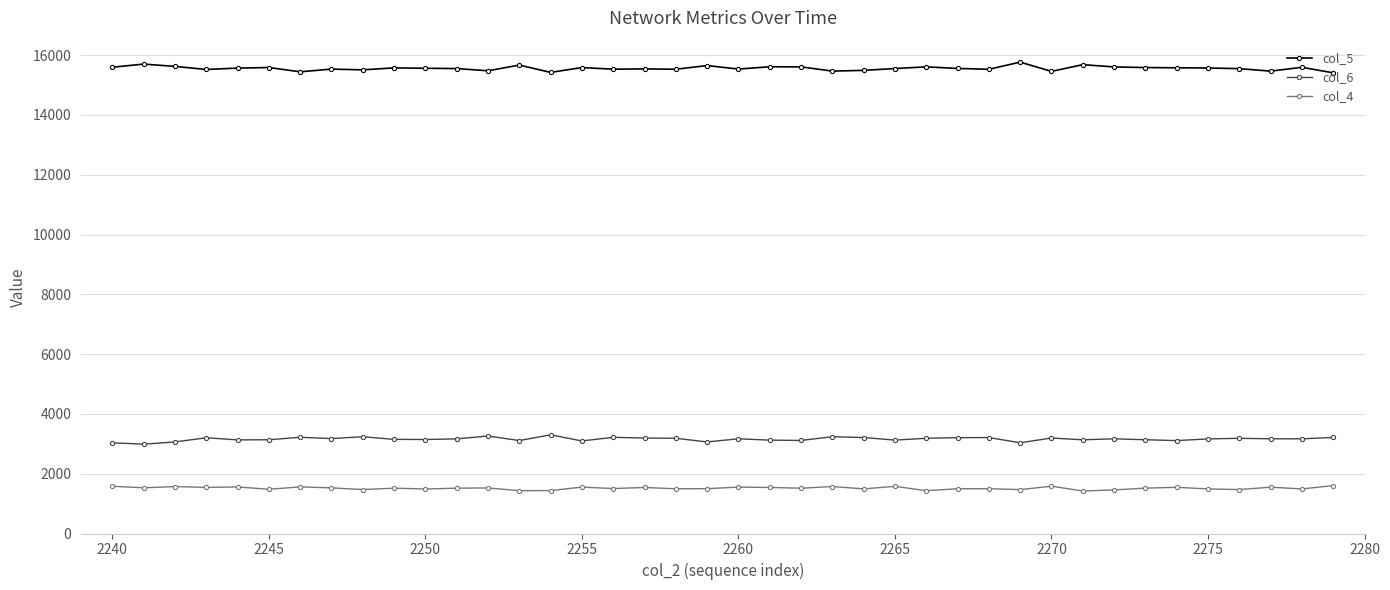

What is the smallest value displayed?

1422